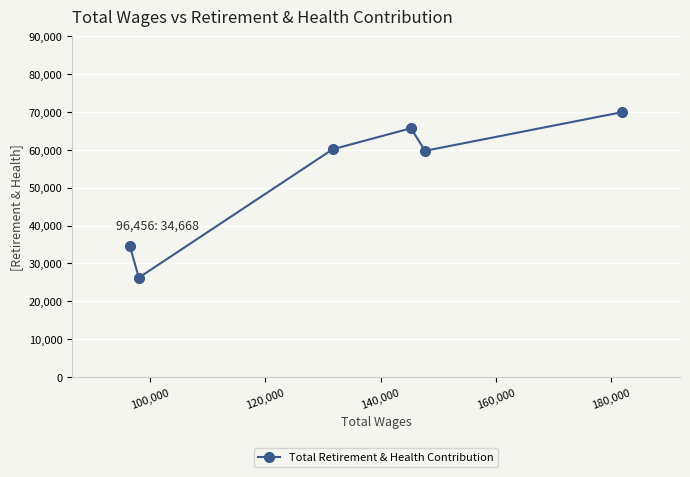

What is the value of the 6th point from the left?

69972